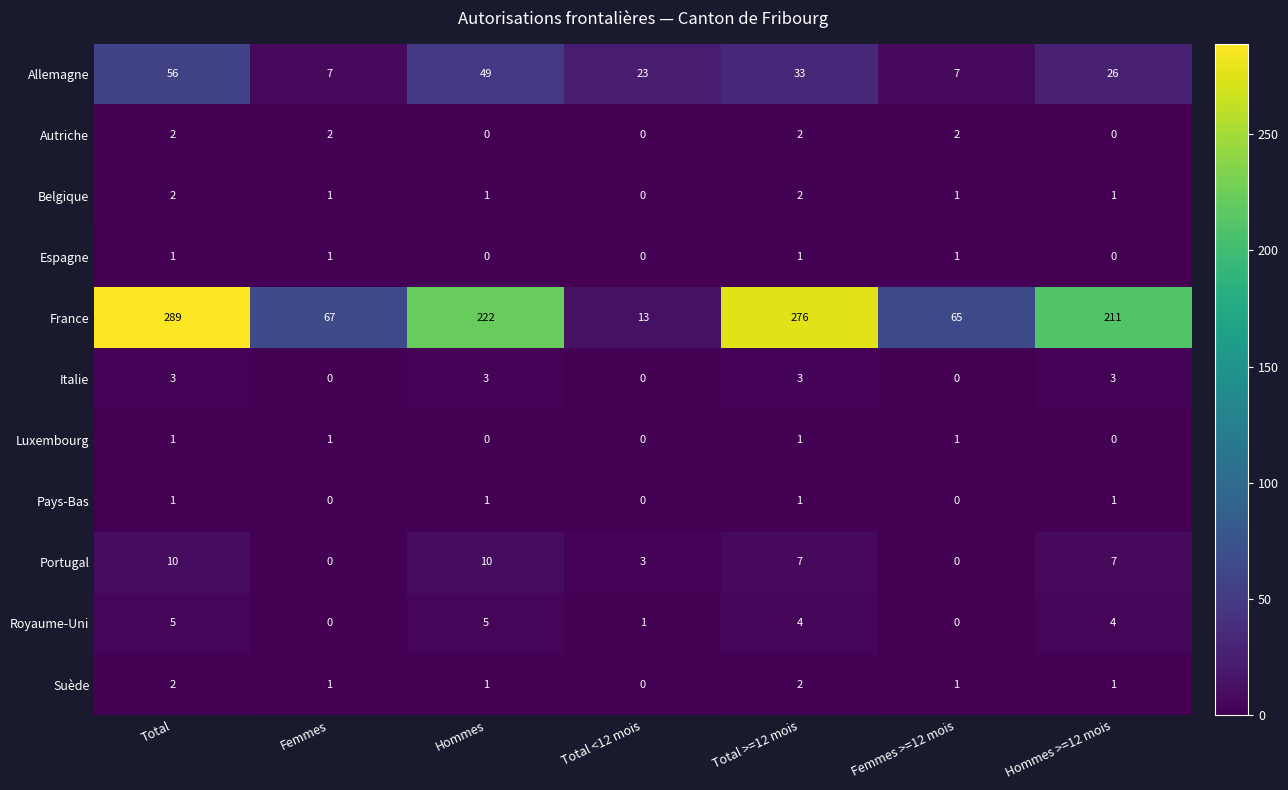

The France series shows 163 at Total >=12 mois. True or false?

False